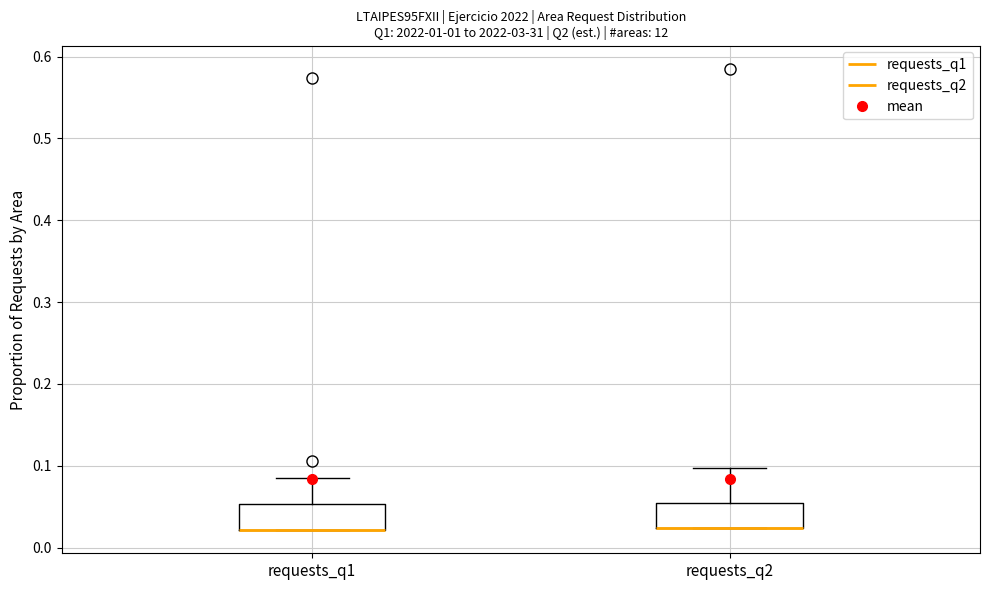

Where is the lower edge of the box for requests_q2 on the y-axis? The values are not printed on the chart, so give them approximately, as read against the axis.

0.02